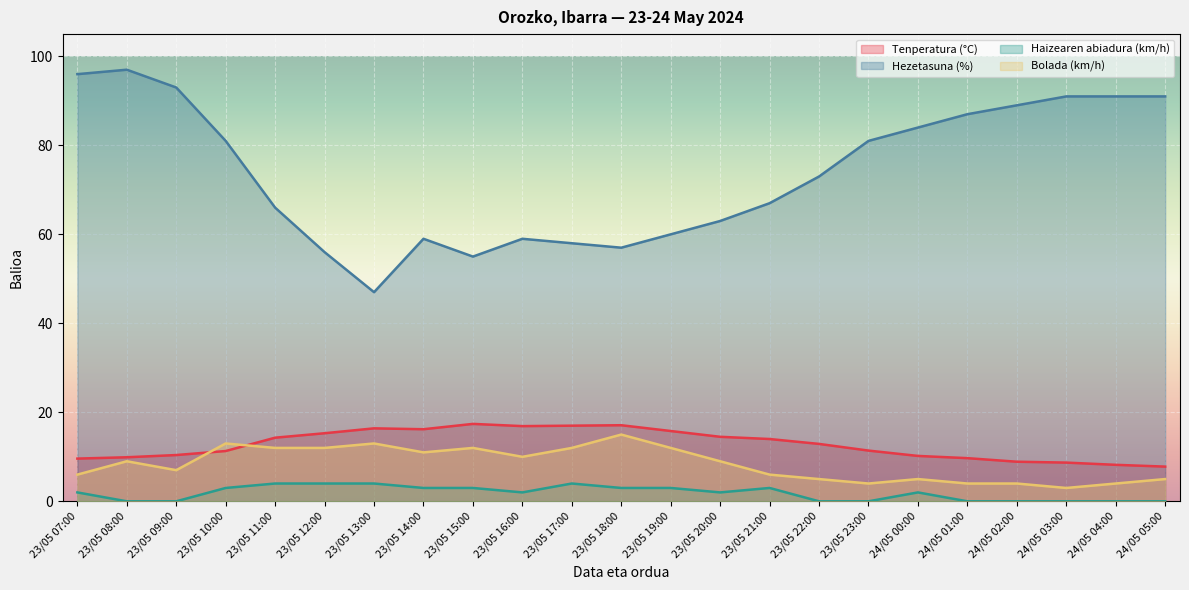

True or false: Tenperatura (°C) has a value of 7.8 at 24/05 05:00.

True